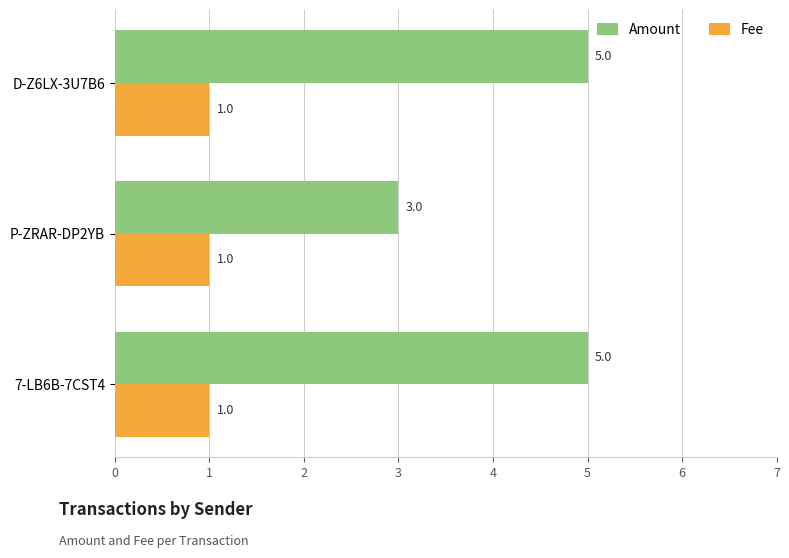

How many Amount values are between 3 and 5?

3